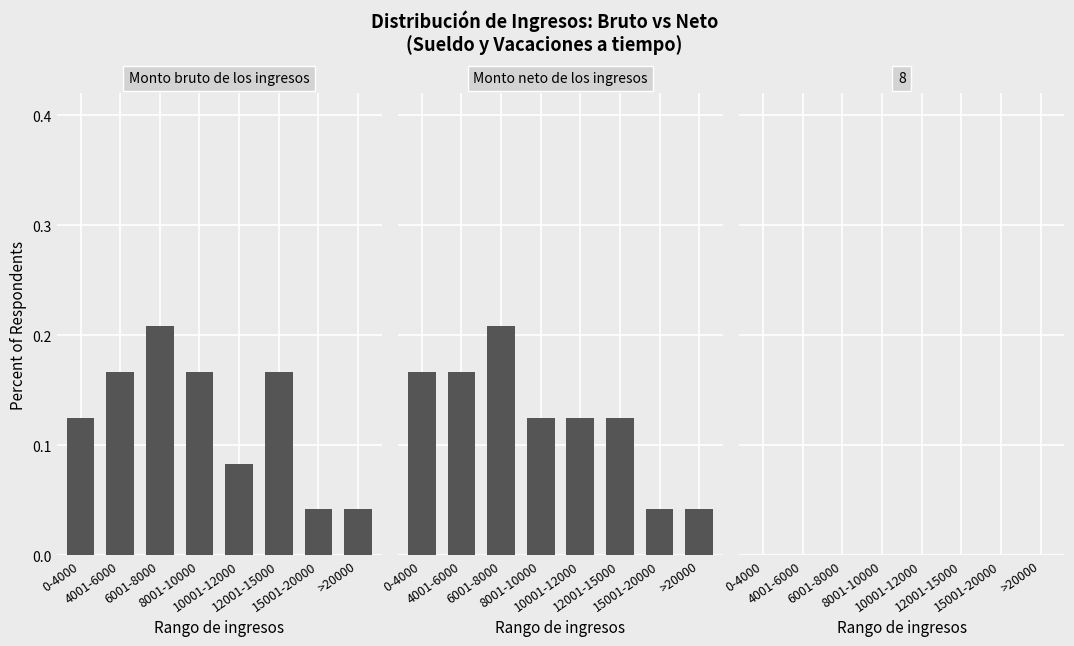

Reading right to left, transcribe all the data shown in this chart.

Monto bruto: >20000=0.0	15001-20000=0.0	12001-15000=0.2	10001-12000=0.1	8001-10000=0.2	6001-8000=0.2	4001-6000=0.2	0-4000=0.1
Monto neto: >20000=0.0	15001-20000=0.0	12001-15000=0.1	10001-12000=0.1	8001-10000=0.1	6001-8000=0.2	4001-6000=0.2	0-4000=0.2